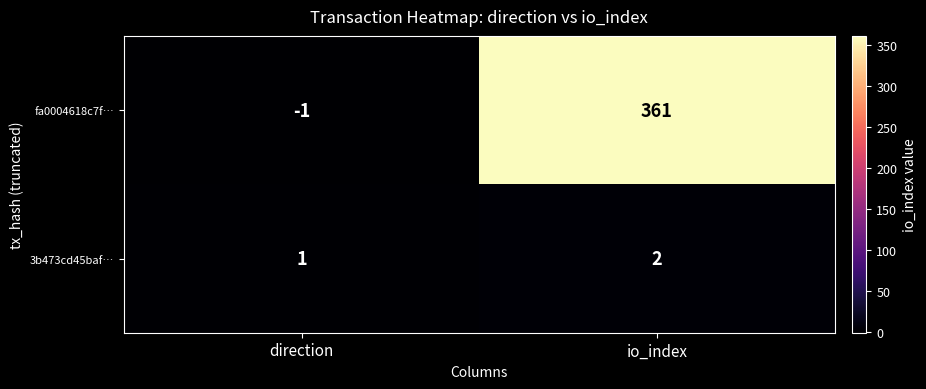

At which label is fa0004618c7f… closest to 180?

direction